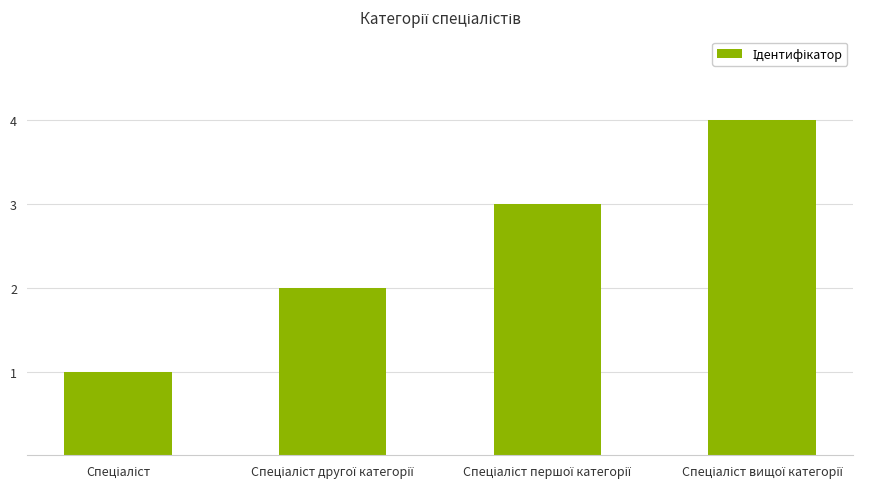

What is the greatest value displayed?

4